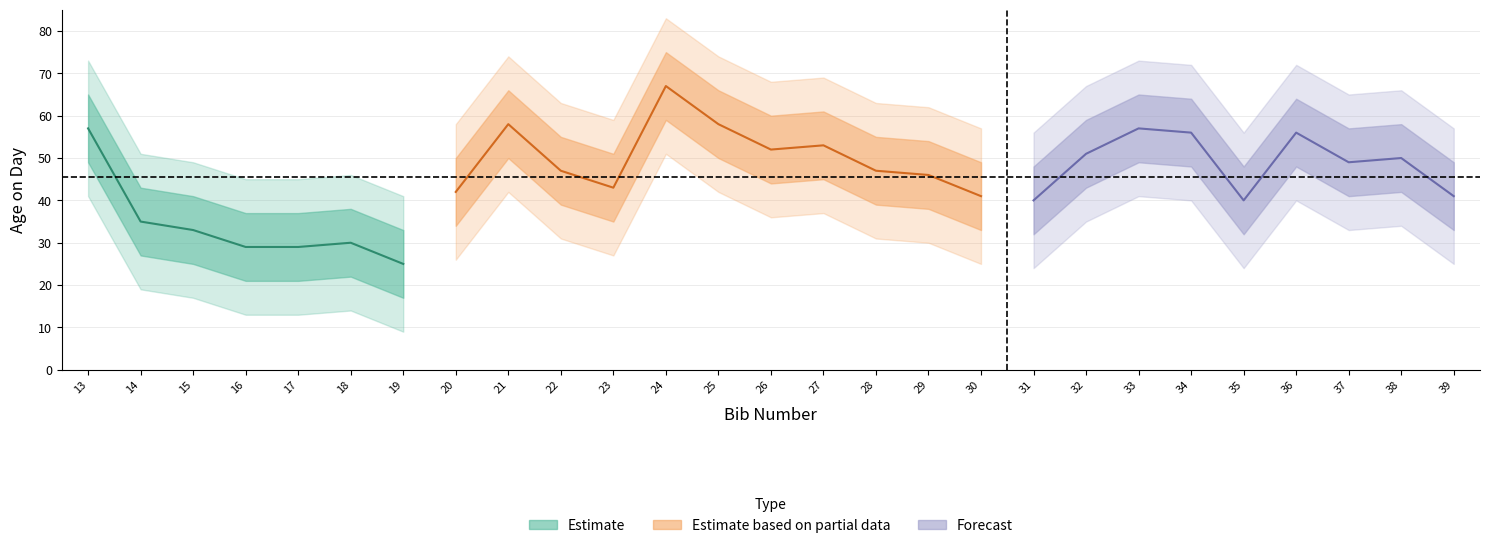

What is the average value?

46